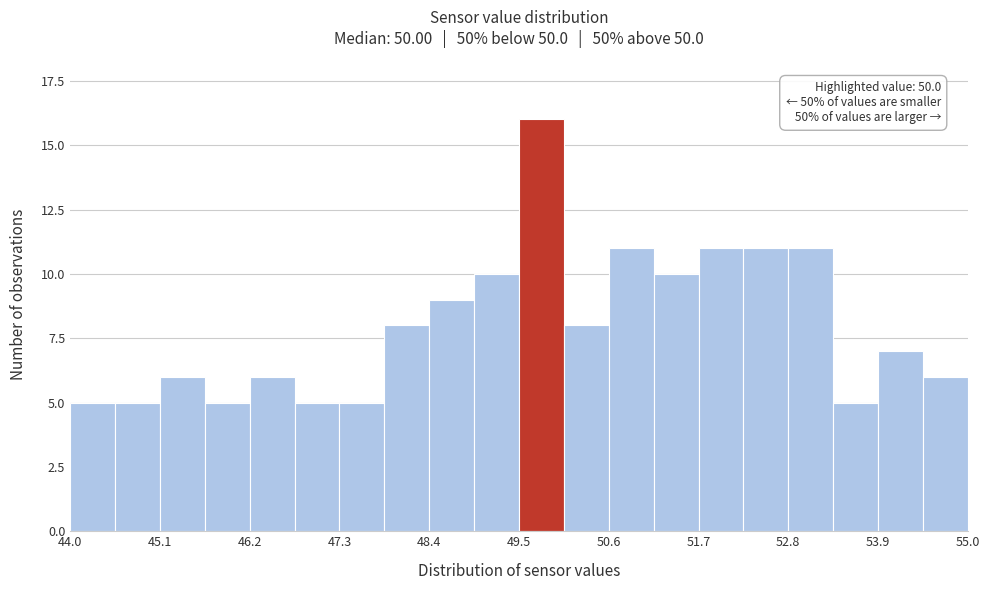

Around what value on the x-axis is the tallest bar? Give the approximate position of its centre, as read against the axis.

49.8